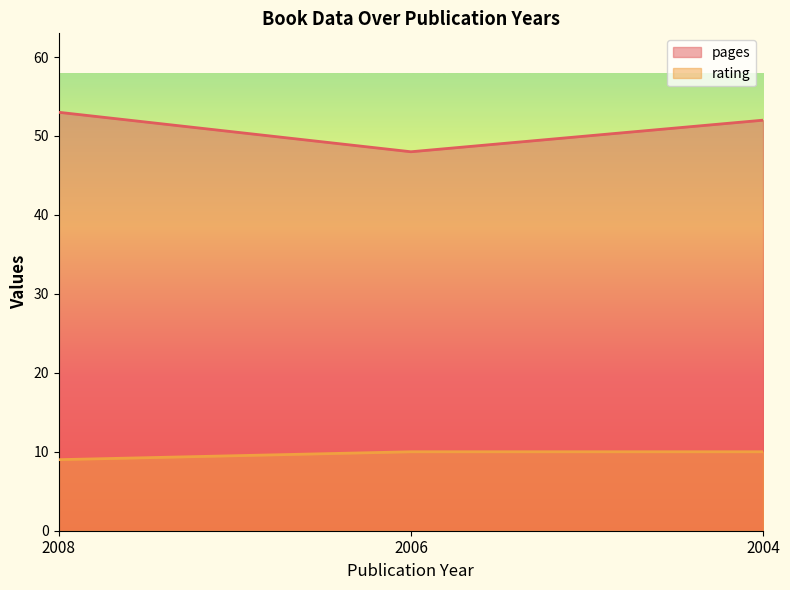

List the labels in order of pages value, largest first.

2008, 2004, 2006